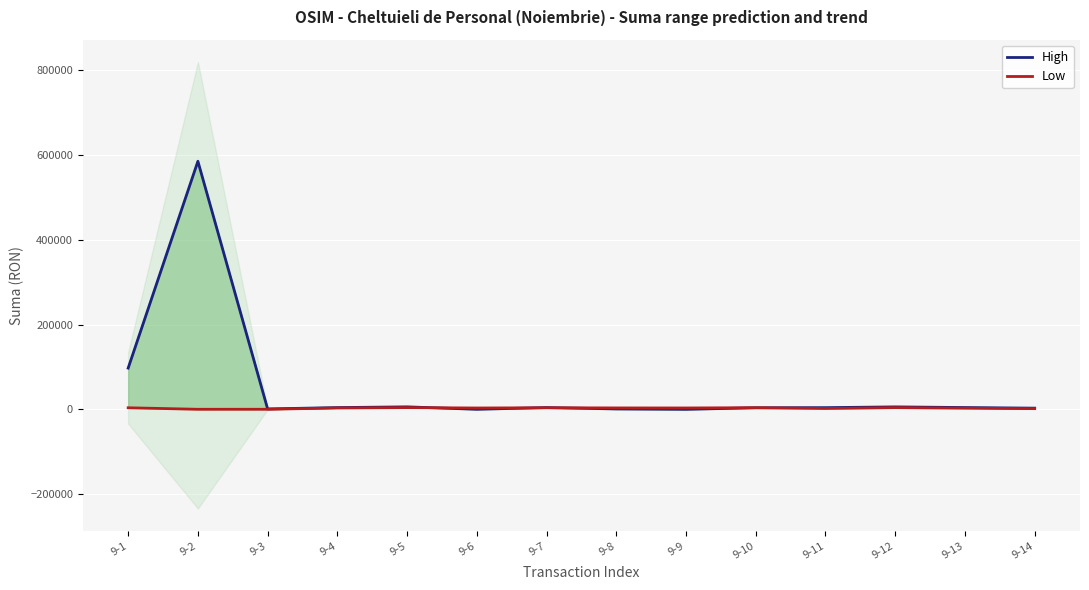

Between which two adjacent categories do Low and High first intersect?

9-5 and 9-6